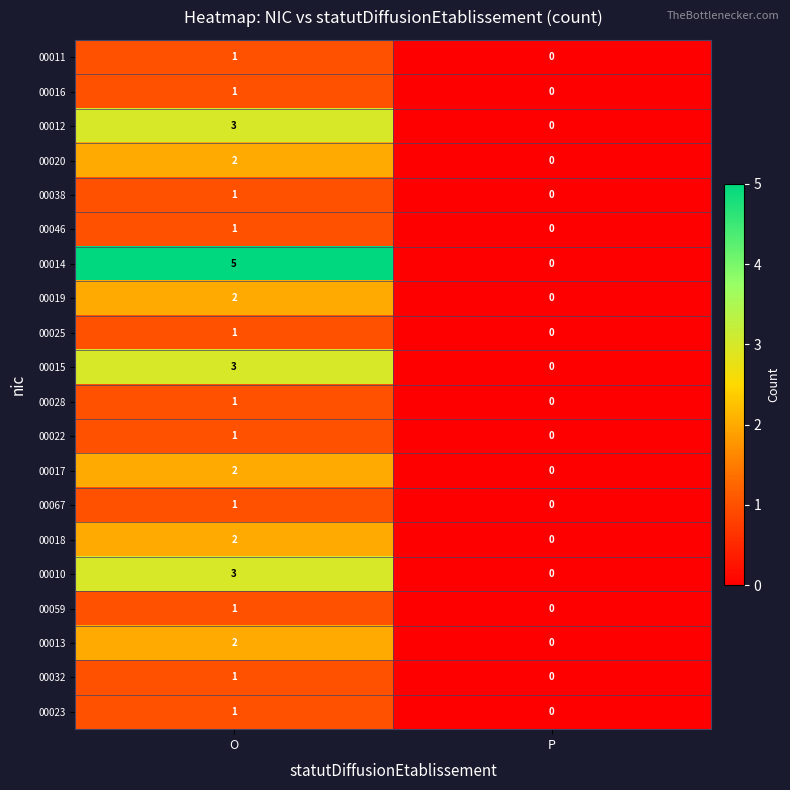

What is the greatest value displayed?

5